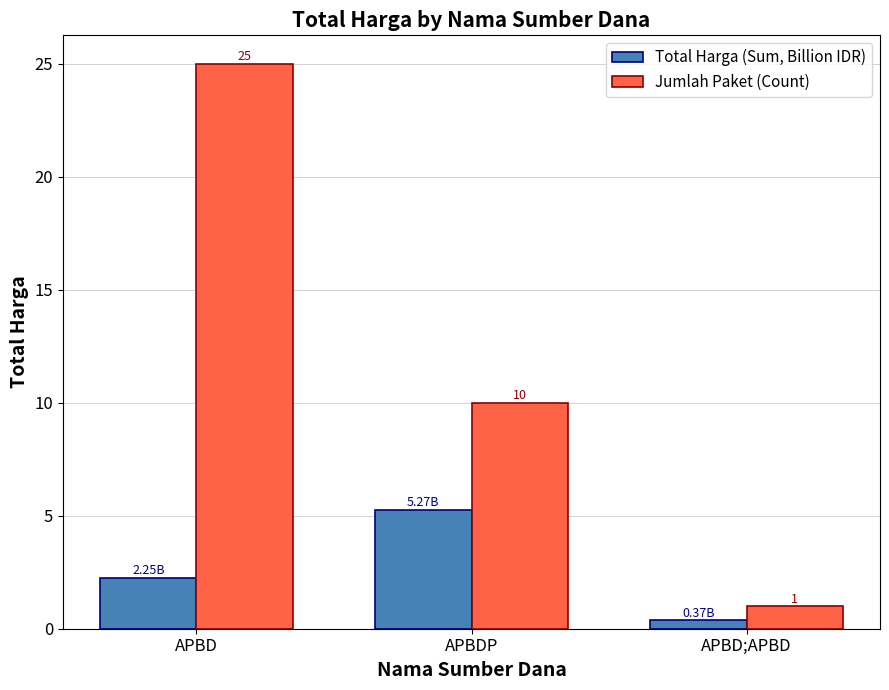

Where is Jumlah Paket (Count) nearest to the value 13?

APBDP